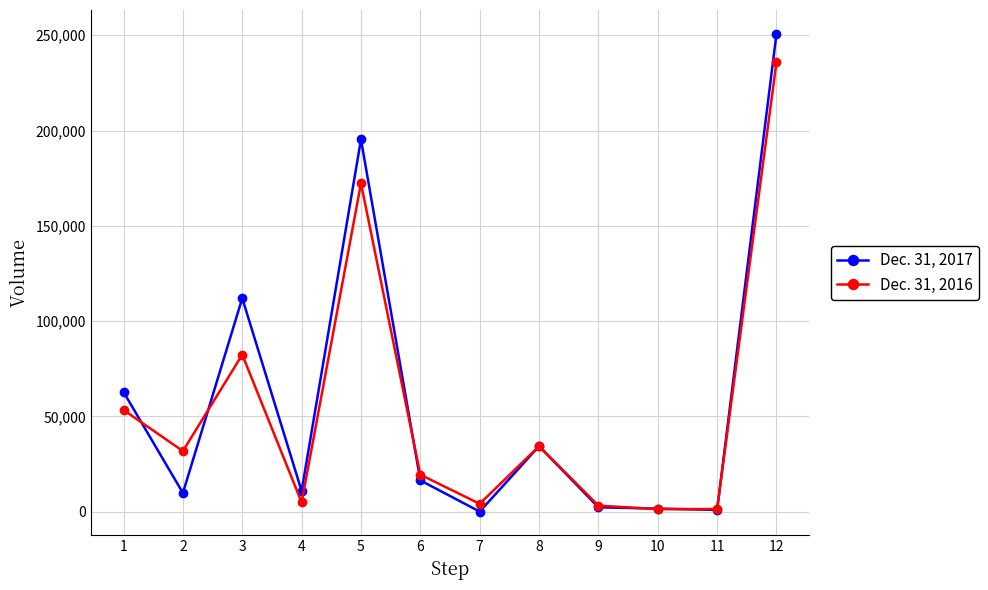

What are all the series names shown in the legend?

Dec. 31, 2017, Dec. 31, 2016